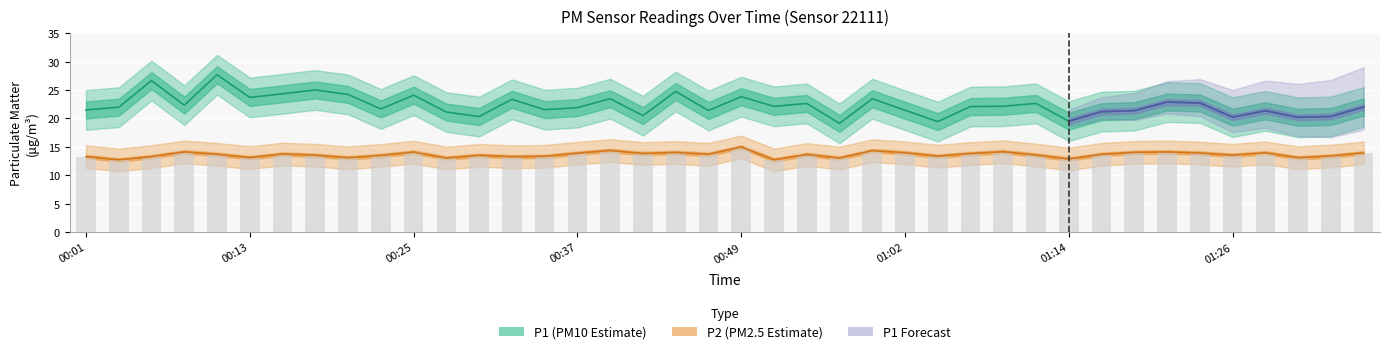

What is the greatest value displayed?

27.7